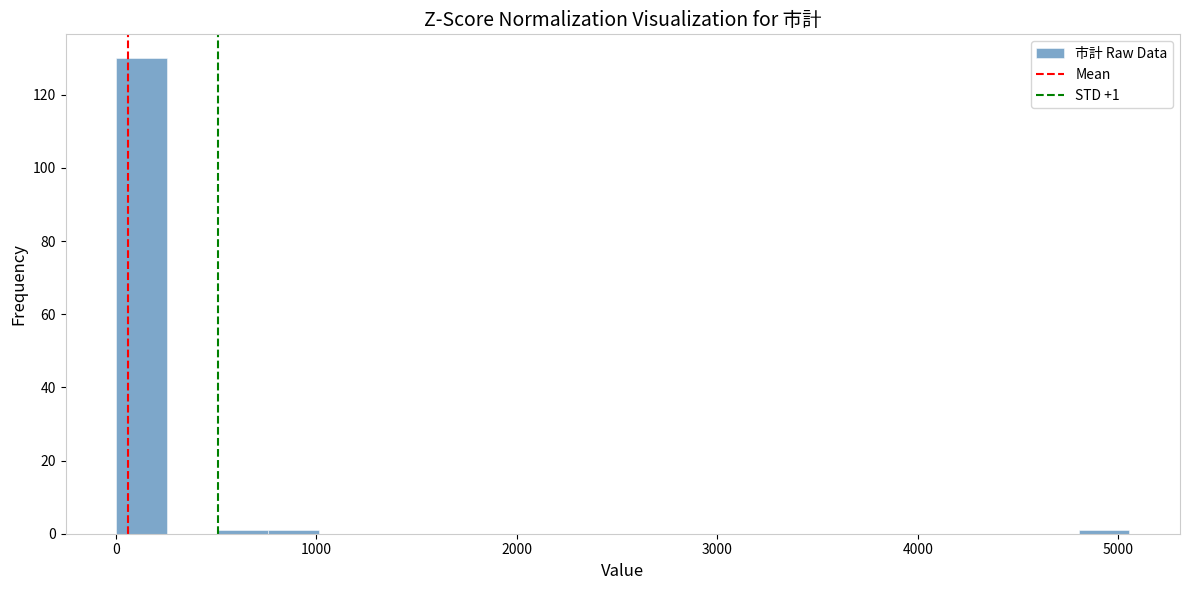

Around what value on the x-axis is the tallest bar? Give the approximate position of its centre, as read against the axis.

100